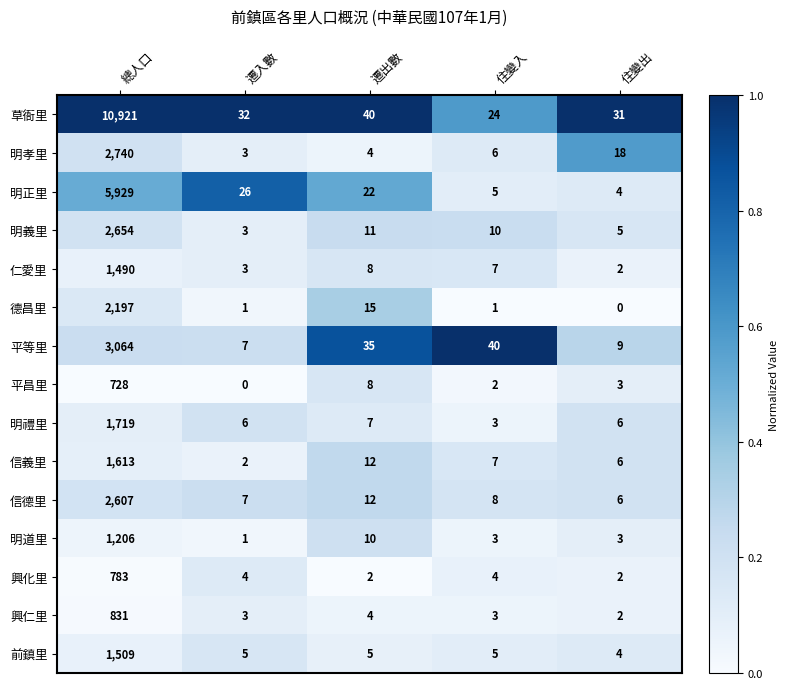

Is it true that 平等里 equals 35 at 遷出數?

True